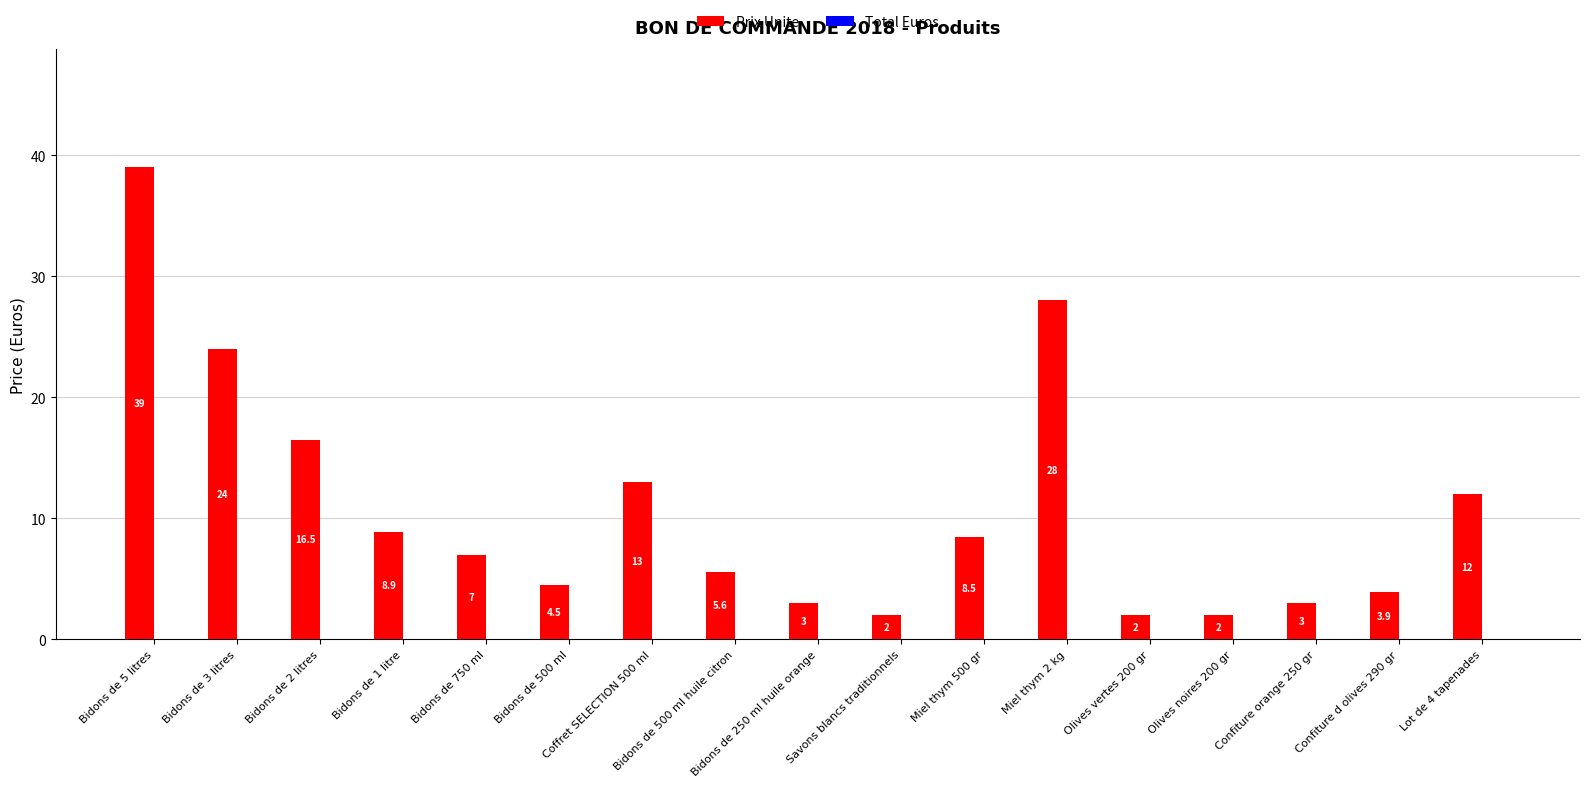

What is the label of the 9th bar from the right?

Bidons de 250 ml huile orange